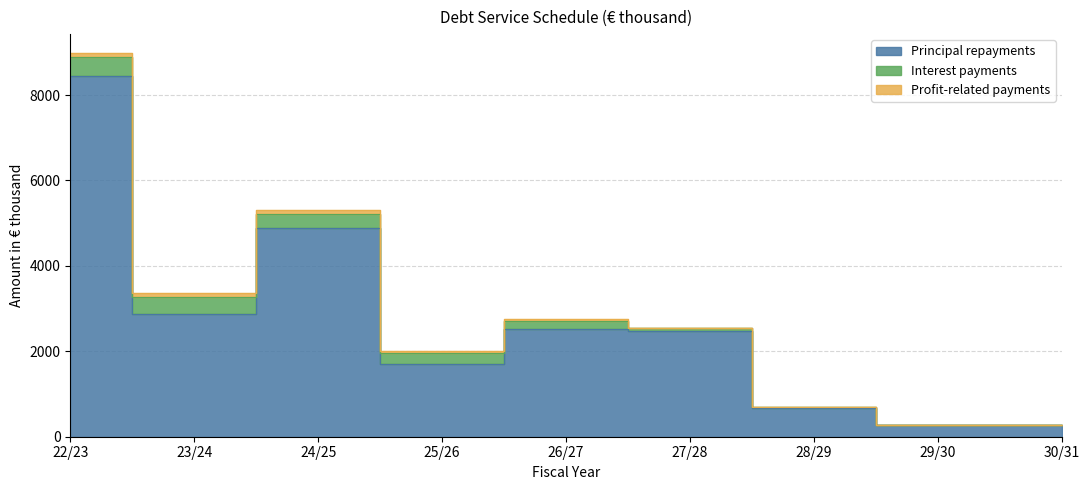

True or false: Profit-related payments and Interest payments cross at least once.

False